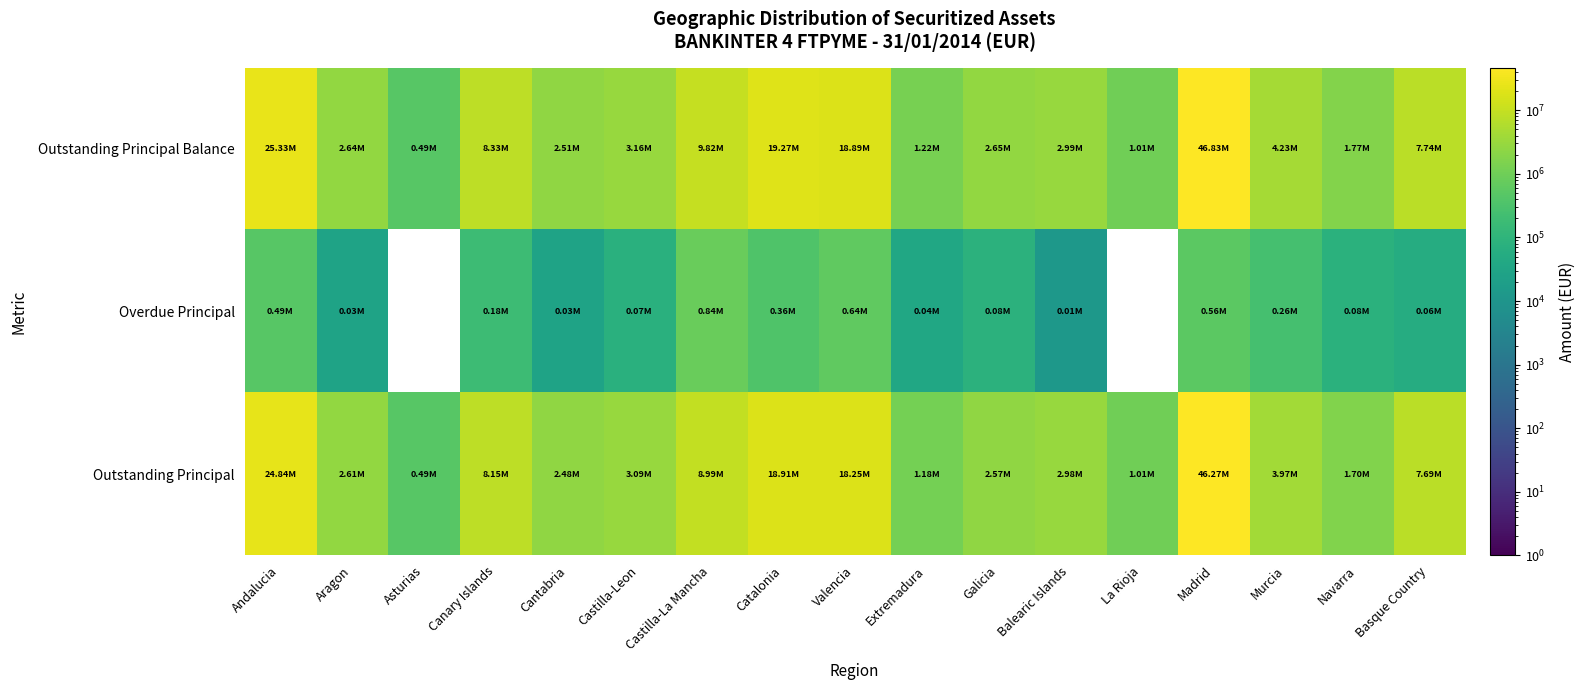

Is it true that Outstanding Principal Balance equals 131799.9 at Asturias?

False